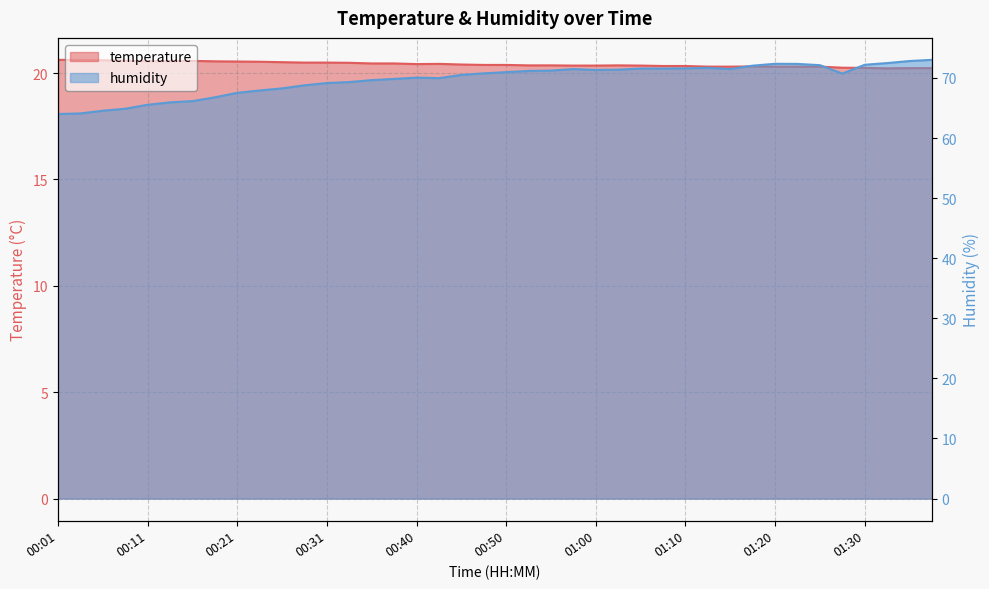

Does the chart have visible grid lines?

Yes